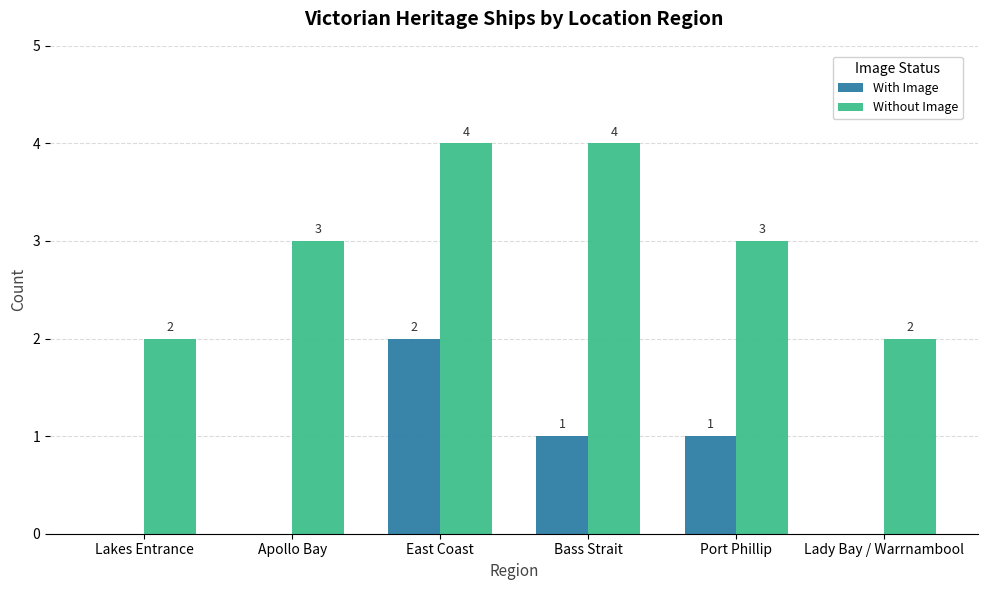

What is the maximum value shown in the chart?

4